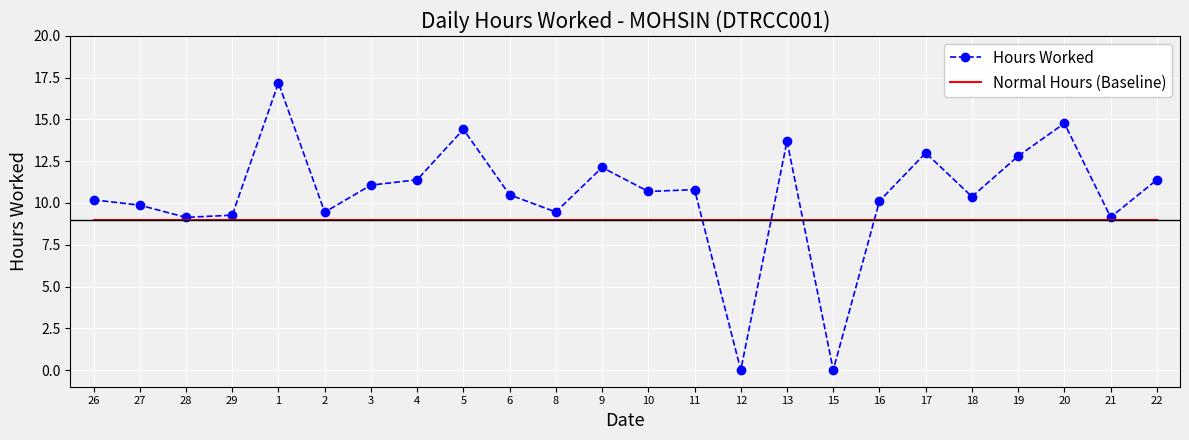

Read the Normal Hours (Baseline) value at 21.

9.0